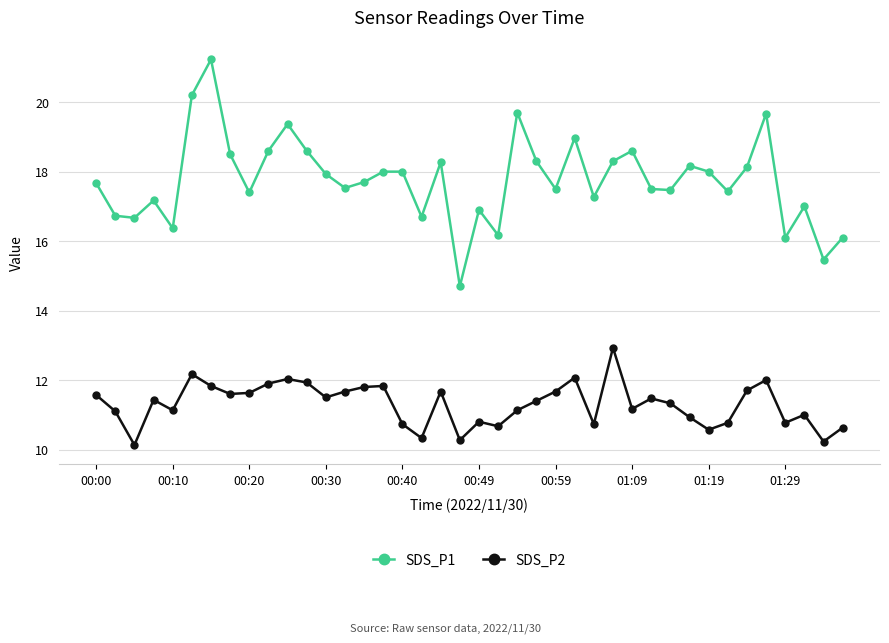

What is the maximum value for SDS_P2?

12.9